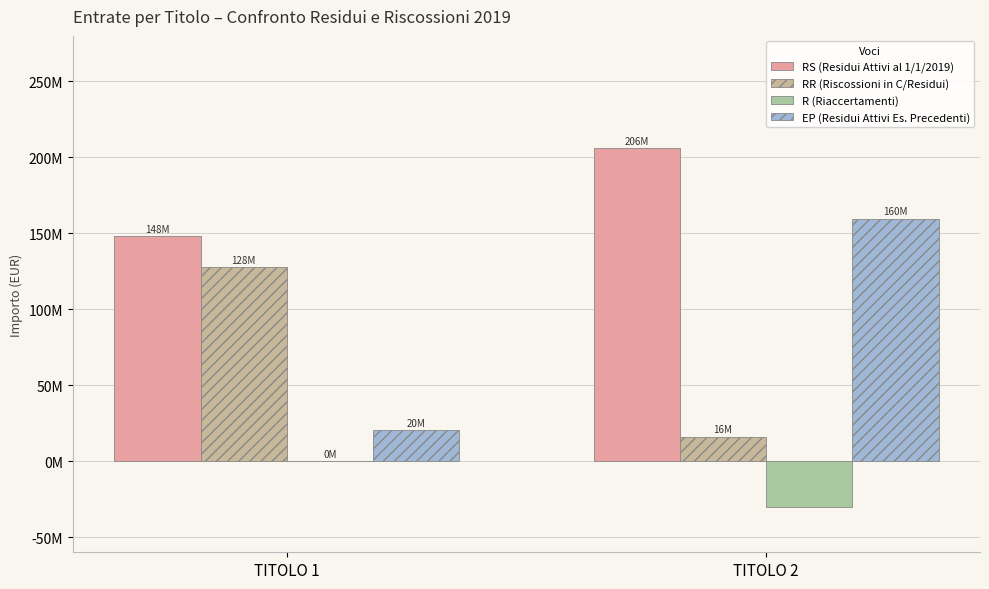

What is the maximum value for EP (Residui Attivi Es. Precedenti)?

159633801.8